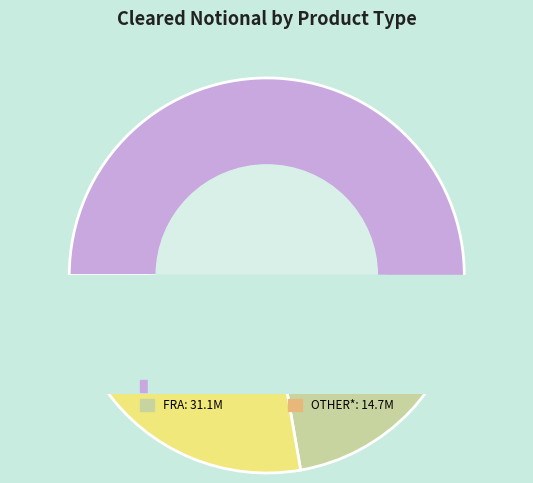

How many segments does this pie chart have?

4